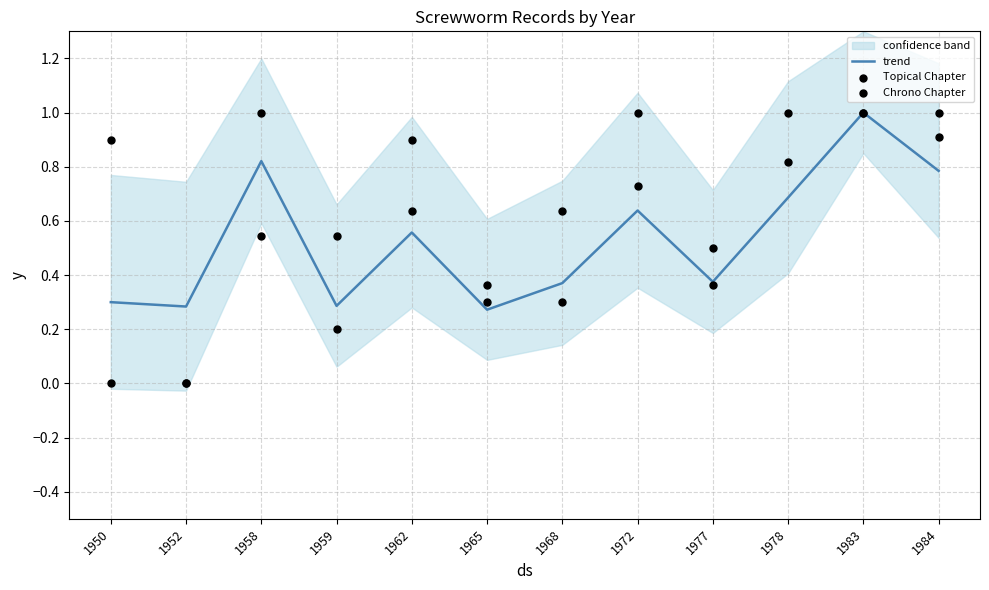

At which category is the sum across all series the highest?

1983